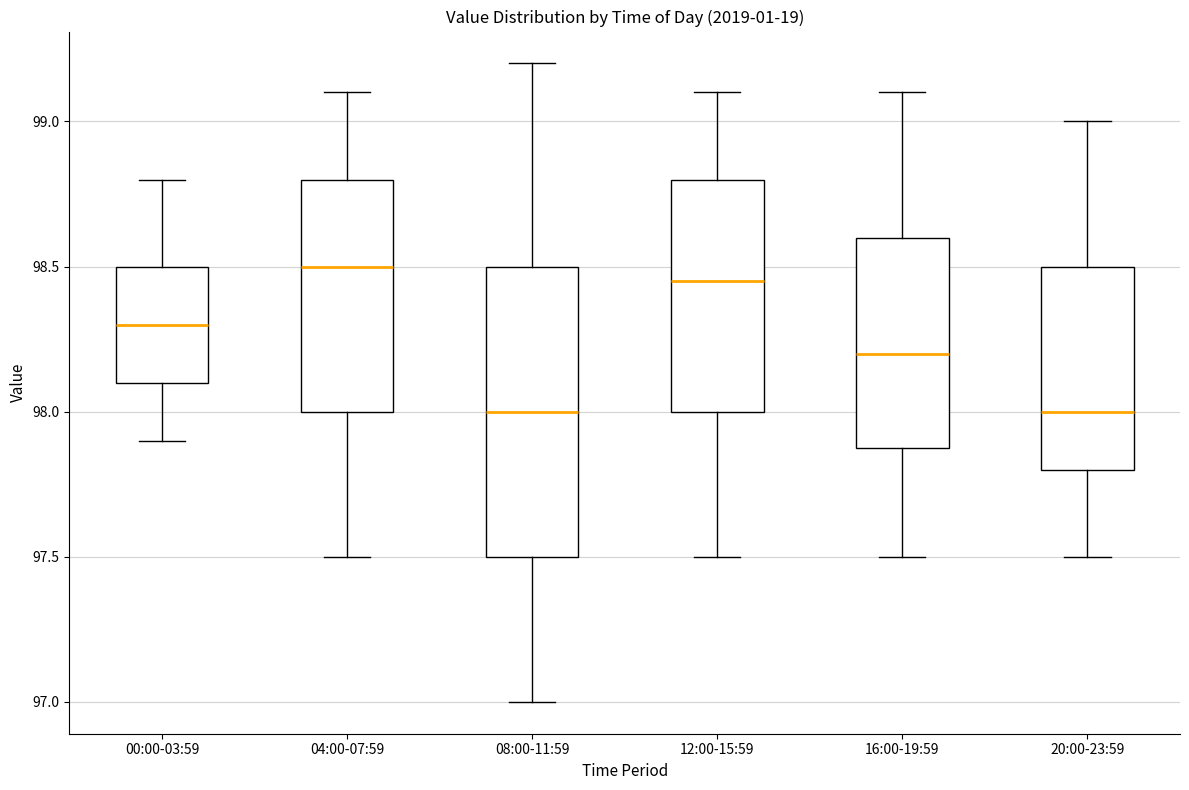

Where is the upper edge of the box for 16:00-19:59 on the y-axis? The values are not printed on the chart, so give them approximately, as read against the axis.

98.60